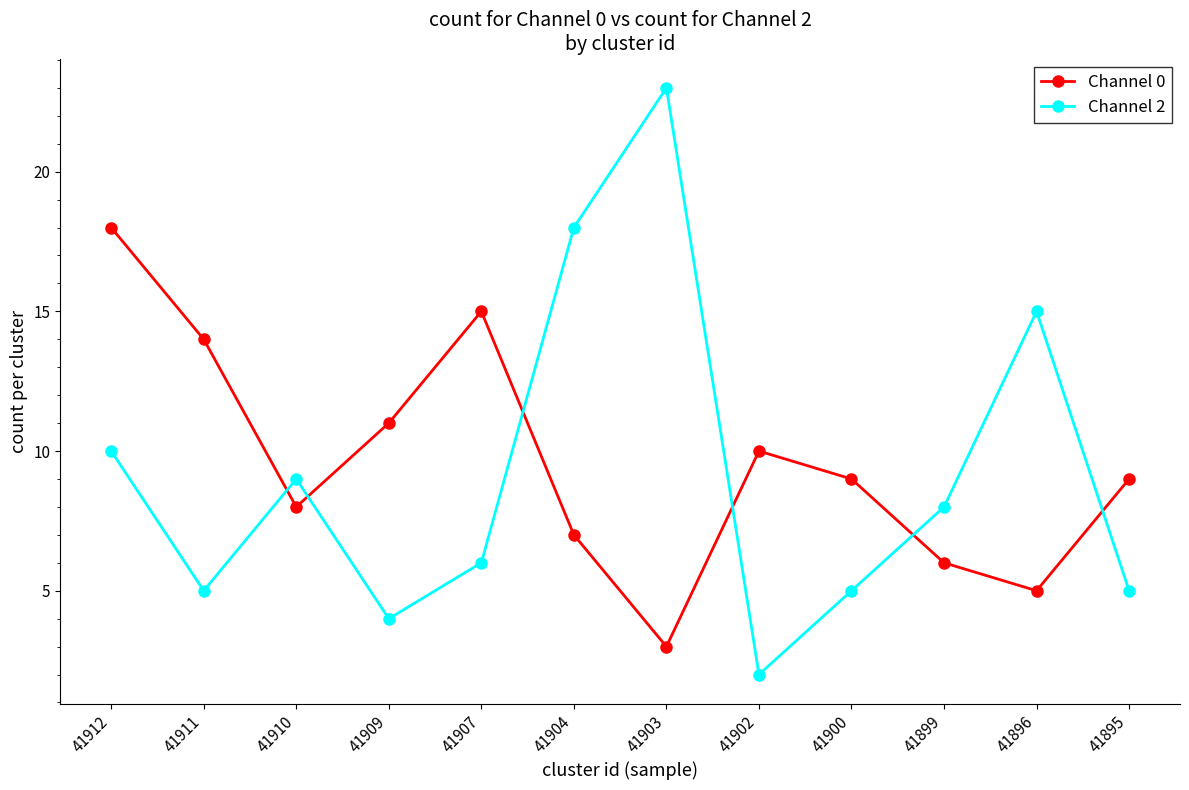

Where is the first local minimum for Channel 2?

41911